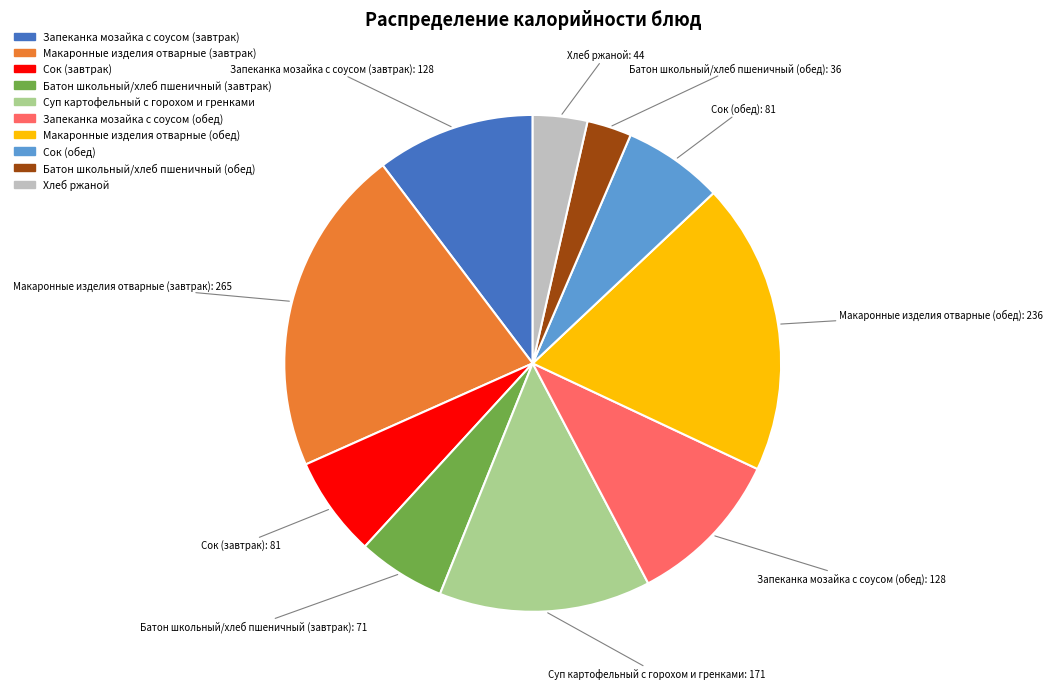

Which has a higher value, Батон школьный/хлеб пшеничный (завтрак) or Макаронные изделия отварные (обед)?

Макаронные изделия отварные (обед)